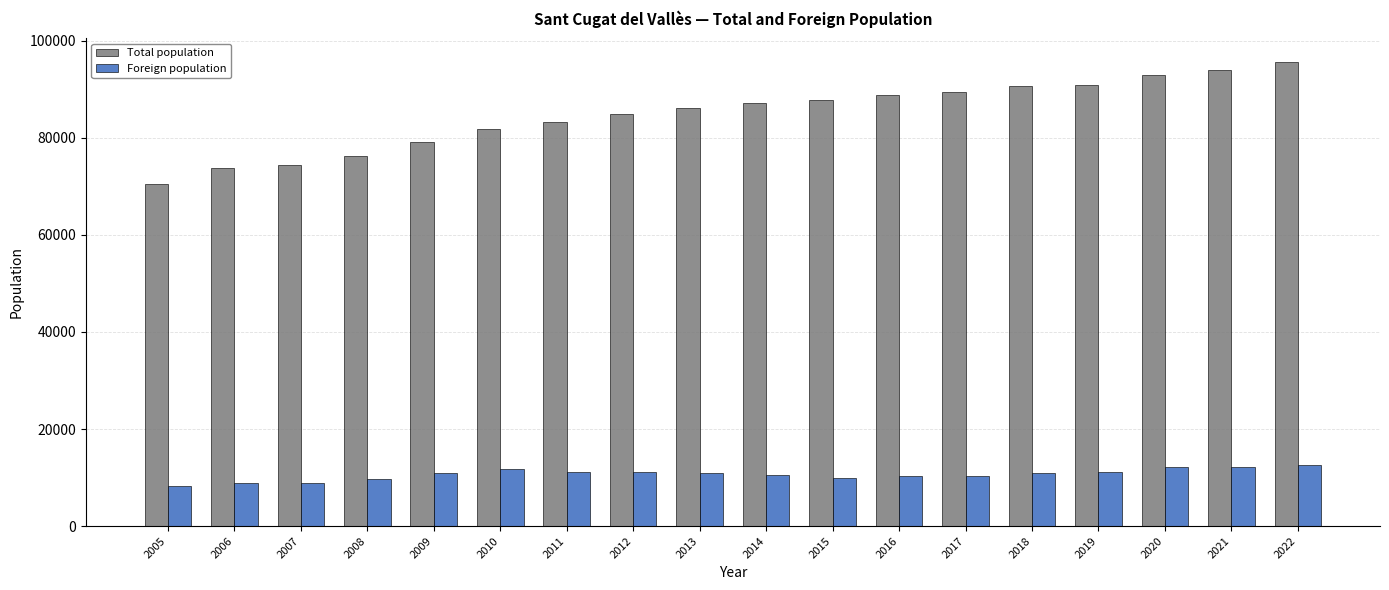

True or false: Foreign population has a value of 11241 at 2019.

True